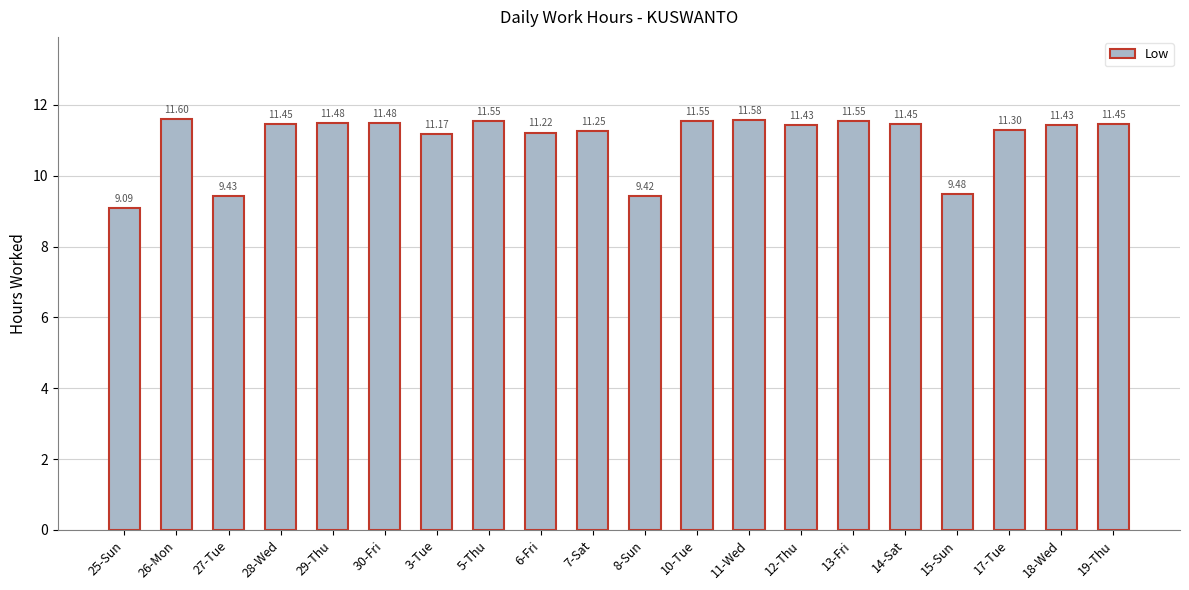

What is the label of the 6th bar from the left?

30-Fri